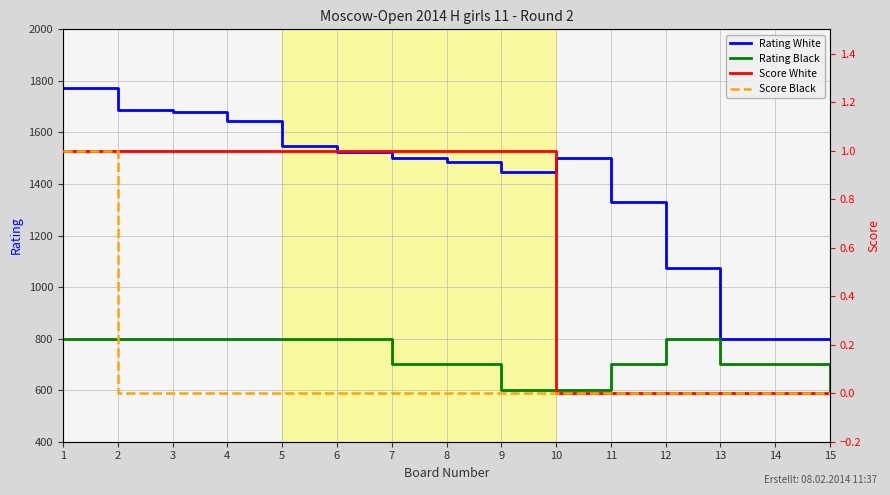

Which category has the highest value in the Rating White series?

1